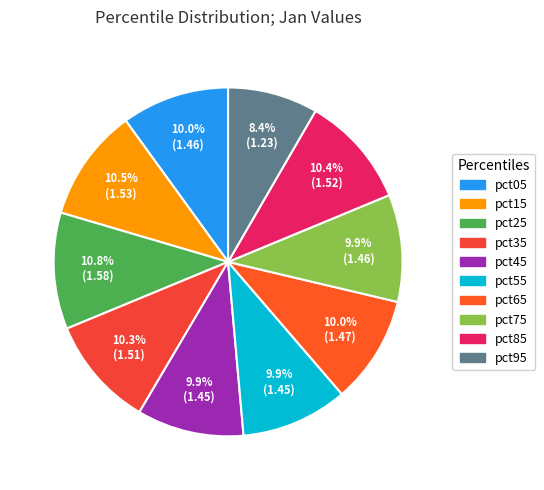

Which has a higher value, pct85 or pct15?

pct15